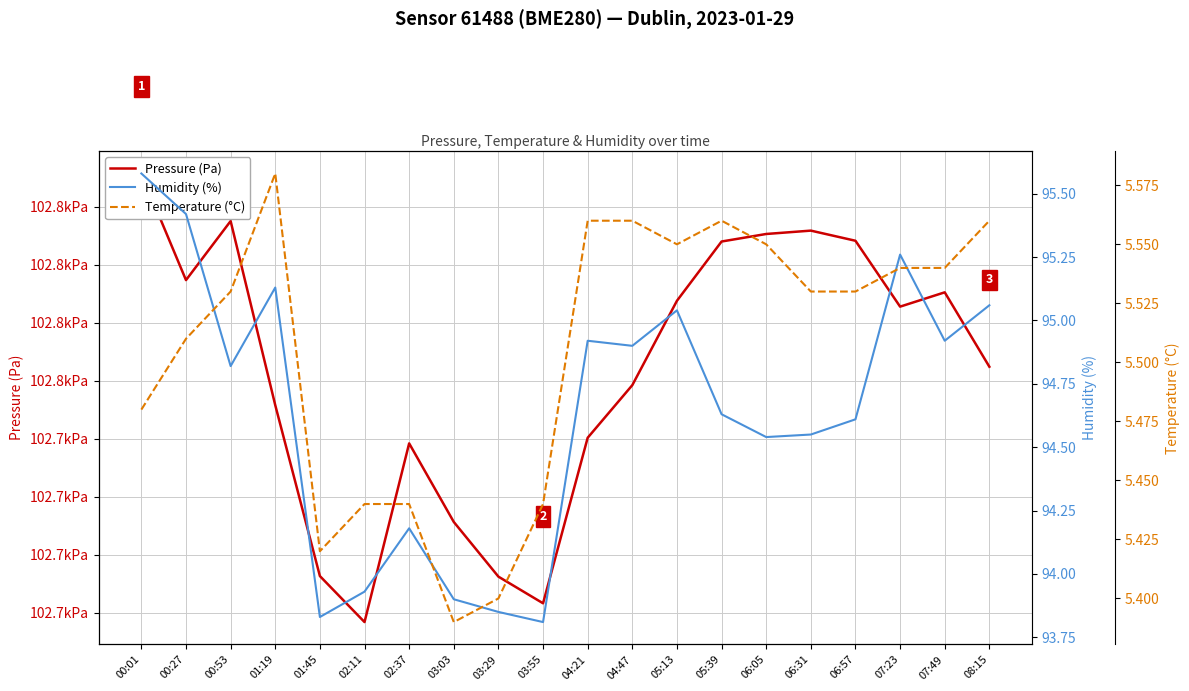

List the series in order of their peak value, lowest first.

Temperature (°C), Humidity (%), Pressure (Pa)